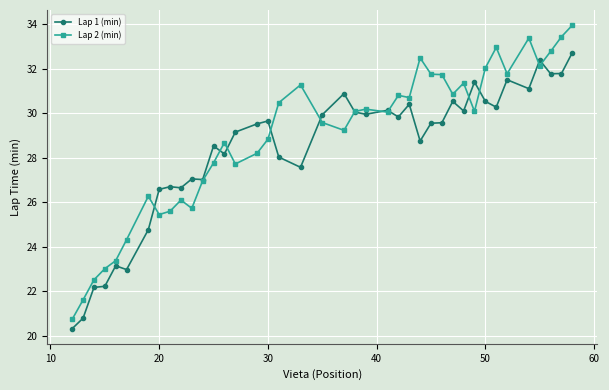

Which series has the widest spread of values?

Lap 2 (min)